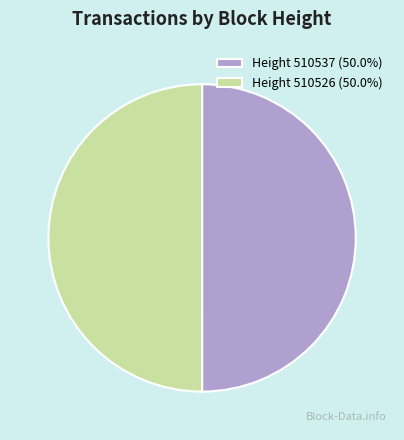

How many slices are in this pie chart?

2